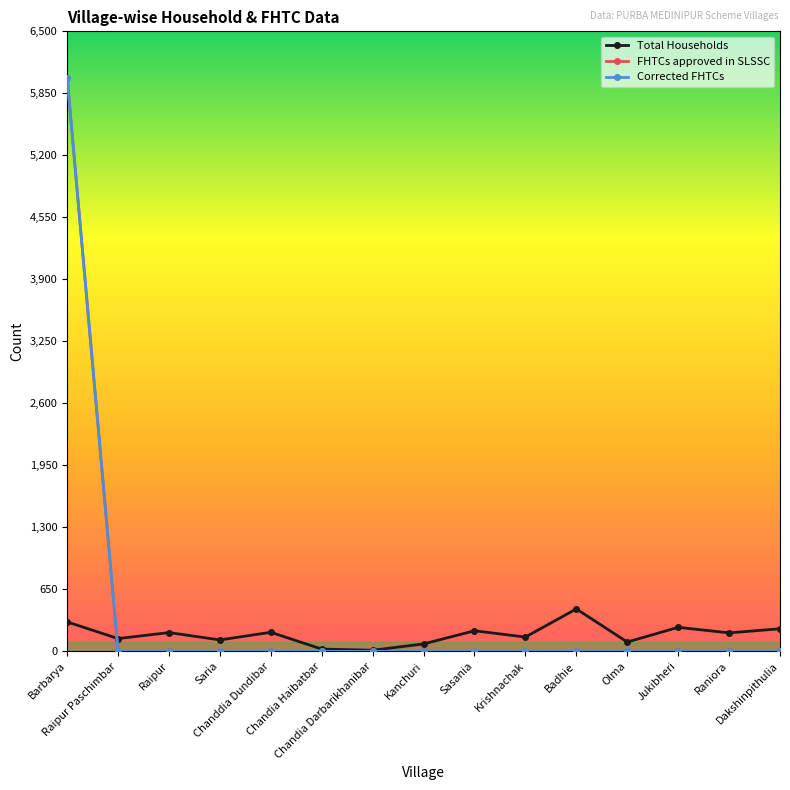

What is the total value across all series at Jukibheri?

252